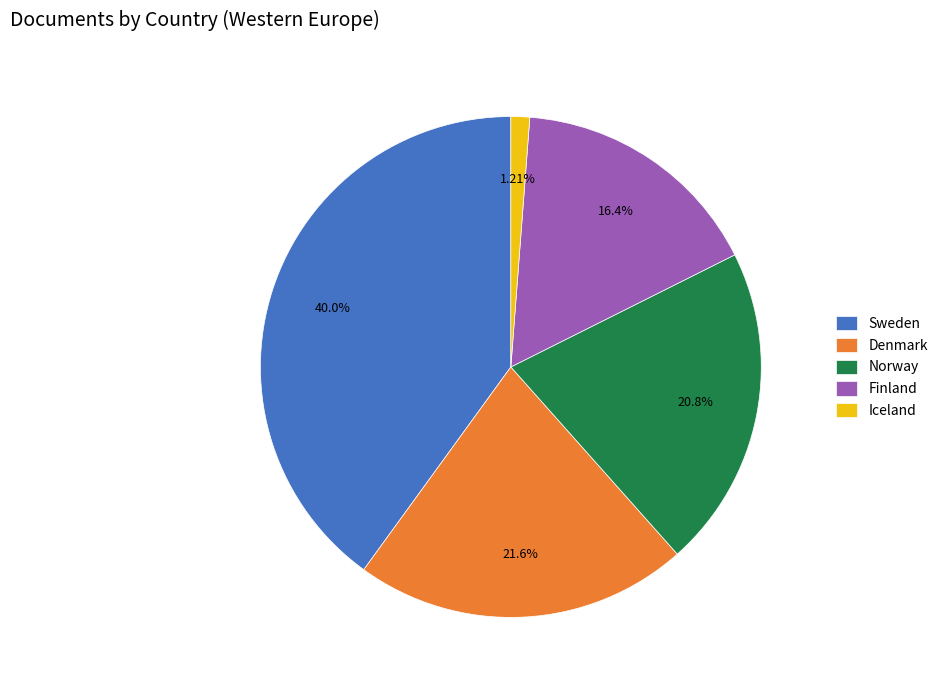

Does Sweden account for over 50% of the chart?

No